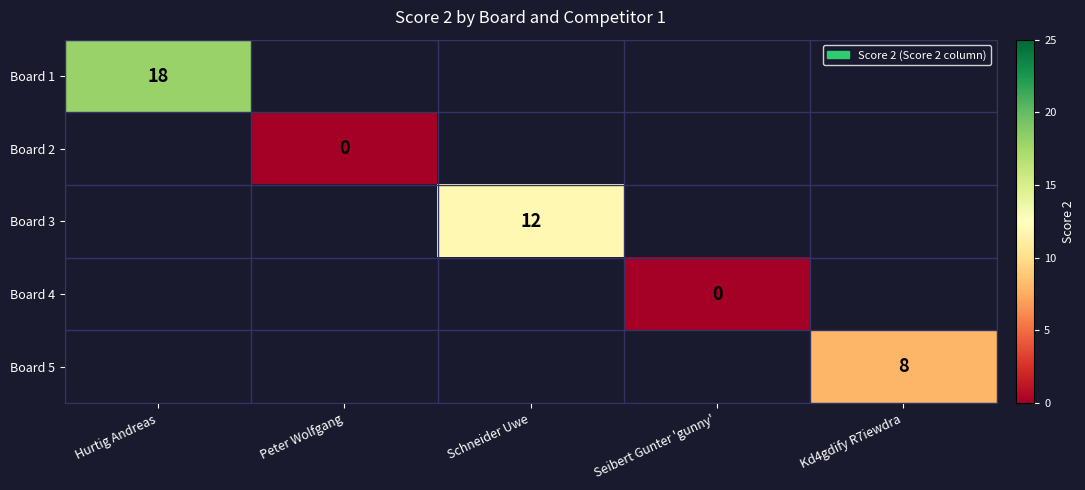

The value of Board 1 at Hurtig Andreas is 18. True or false?

True